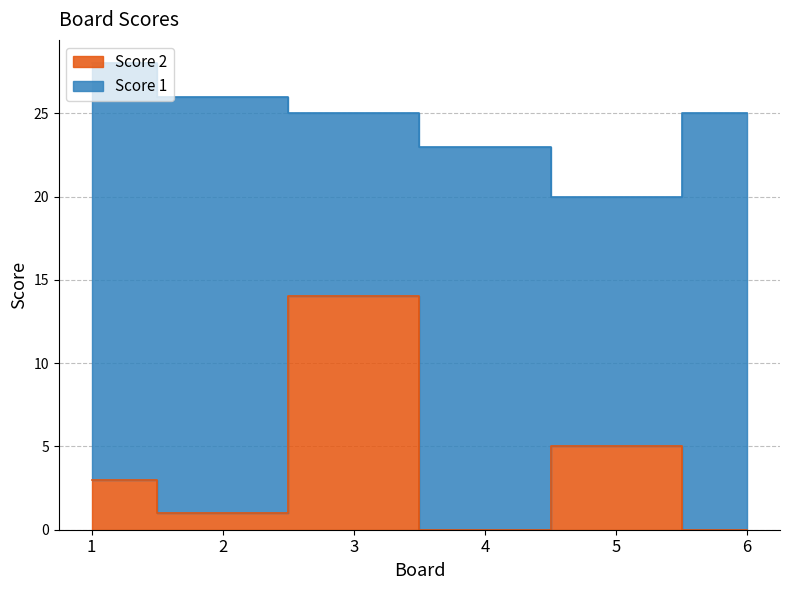

Reading left to right, extract all data points from this chart.

3	1	14	0	5	0